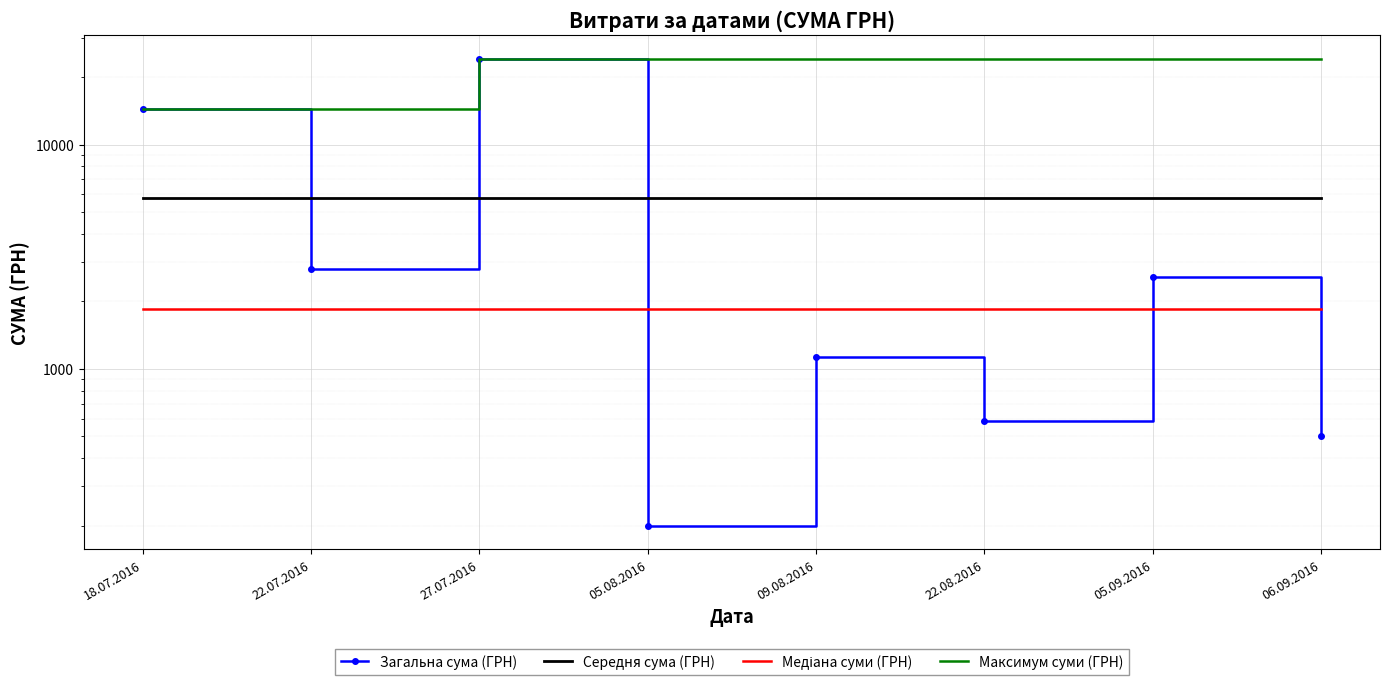

How many series are shown in this chart?

4